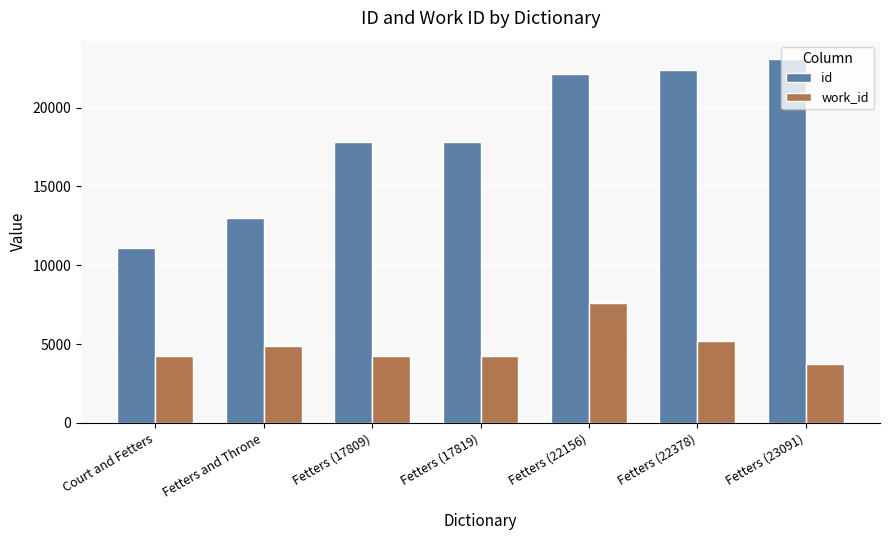

Between Fetters and Throne and Fetters (22378), which series saw the biggest shift?

id